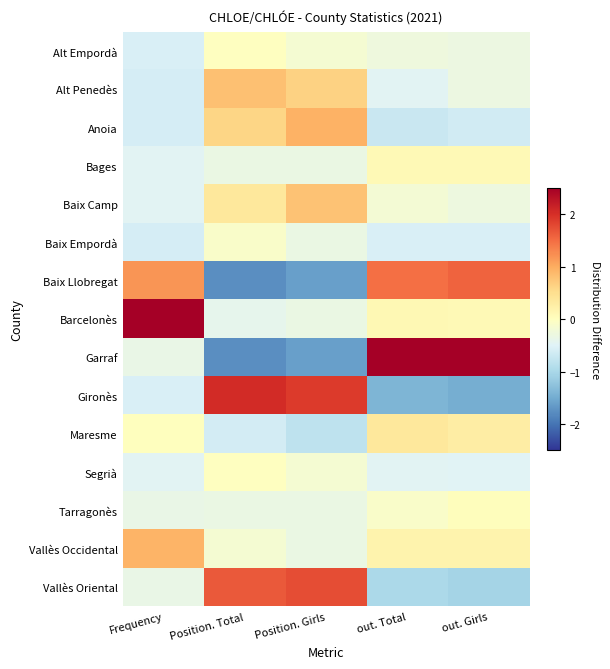

What is the maximum value shown in the chart?

3.2